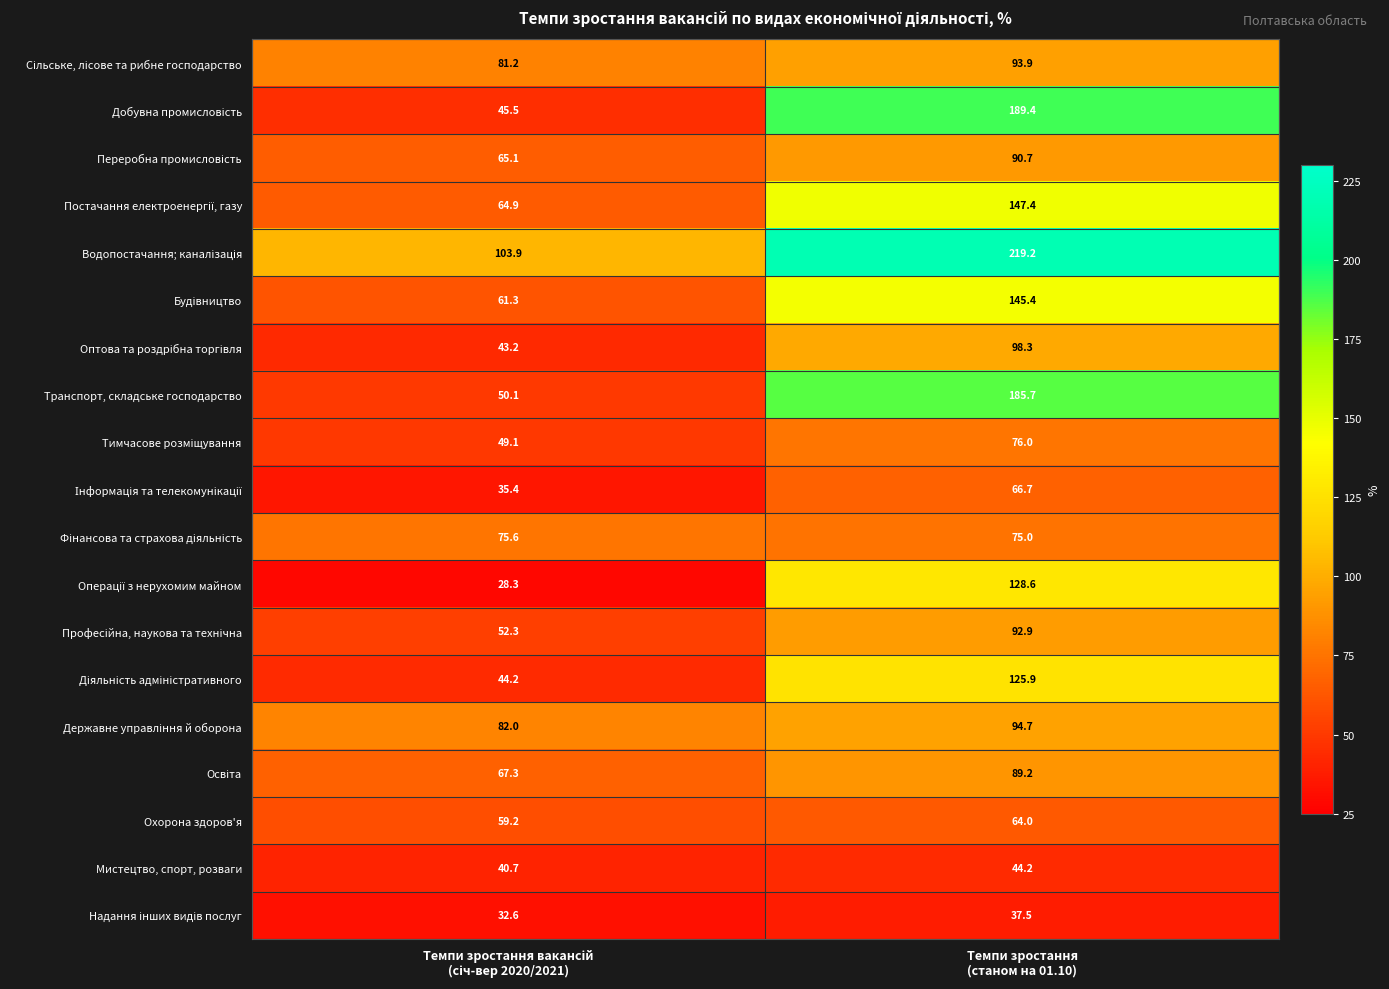

What is the average value of the Транспорт, складське господарство series?

117.9